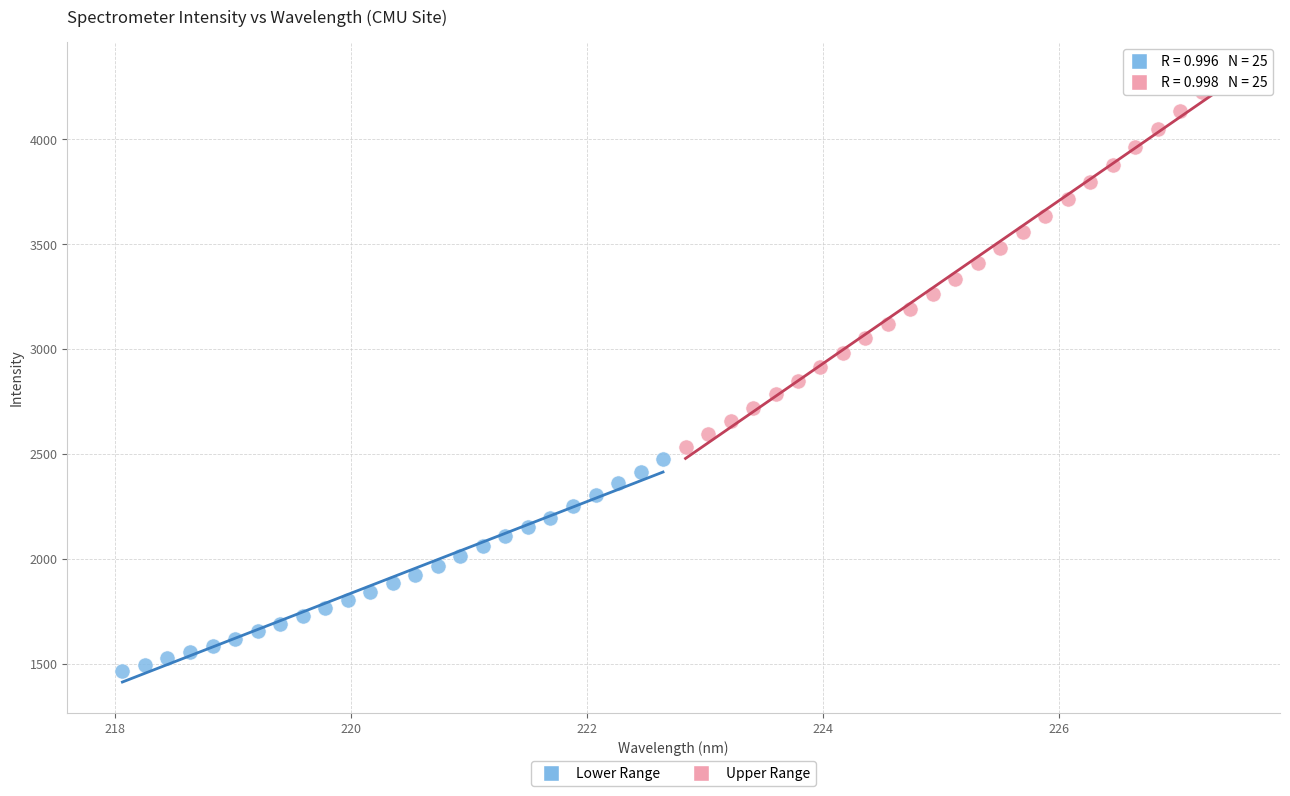

Which series has the largest Y range (max minus min)?

Upper Range